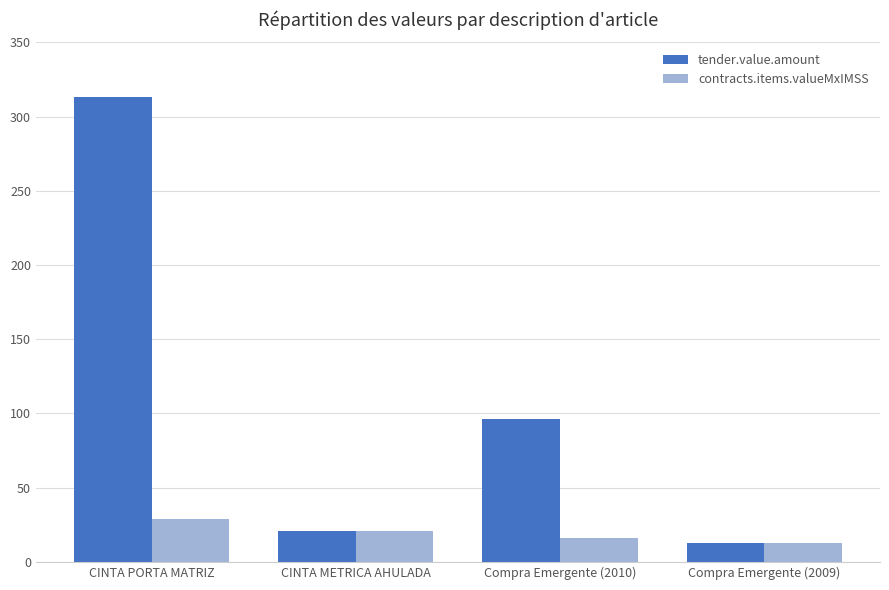

What is the minimum value for contracts.items.valueMxIMSS?

12.9